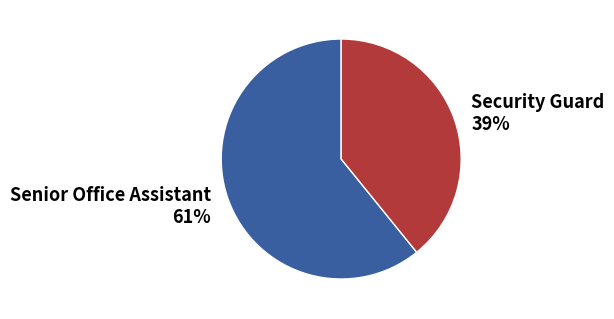

True or false: Senior Office Assistant accounts for 61% of the total.

True